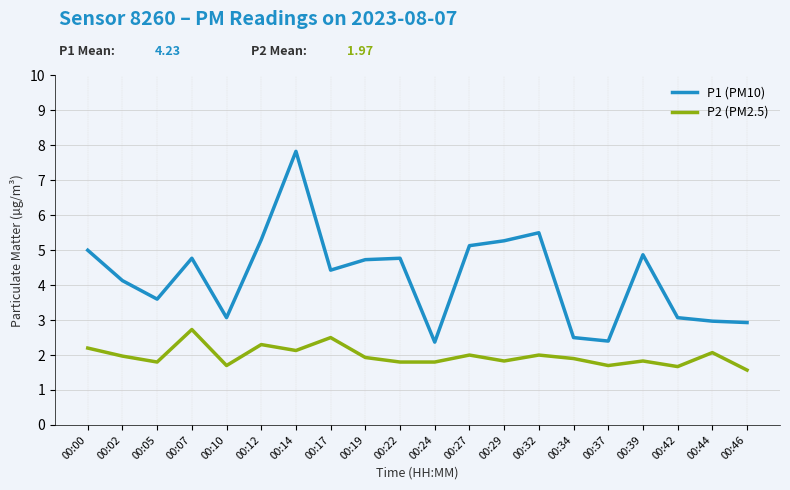

Does the chart have visible grid lines?

Yes